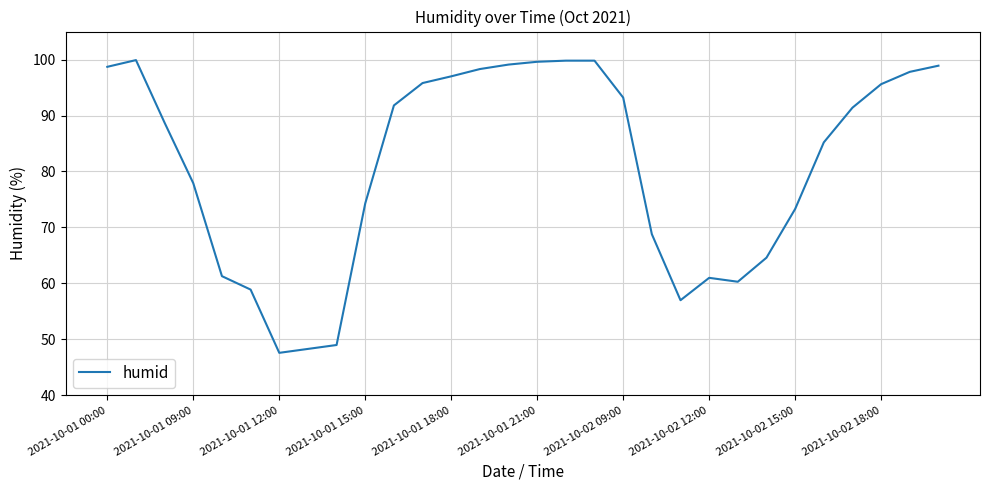

What is the difference between the maximum and minimum values?

52.3